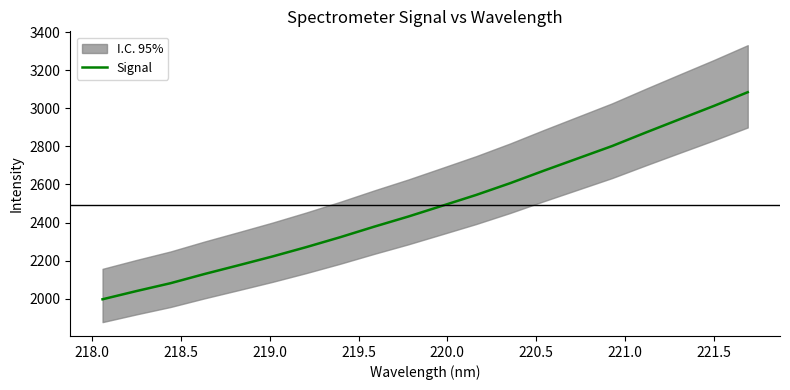

How many lines are shown in the chart?

1